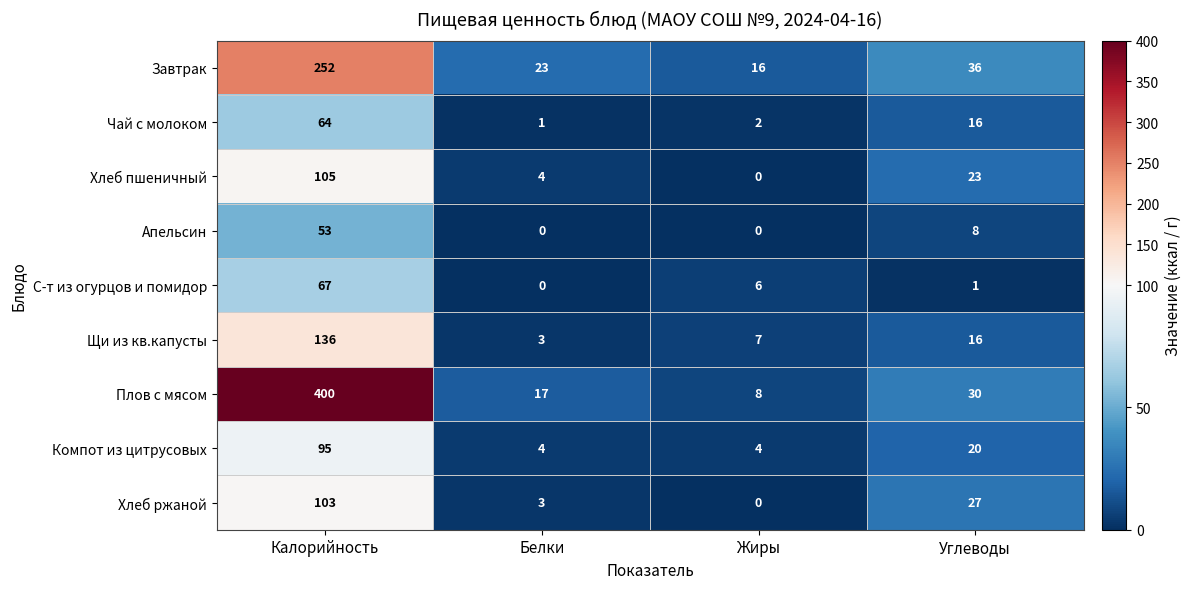

True or false: Компот из цитрусовых has a value of 95 at Калорийность.

True